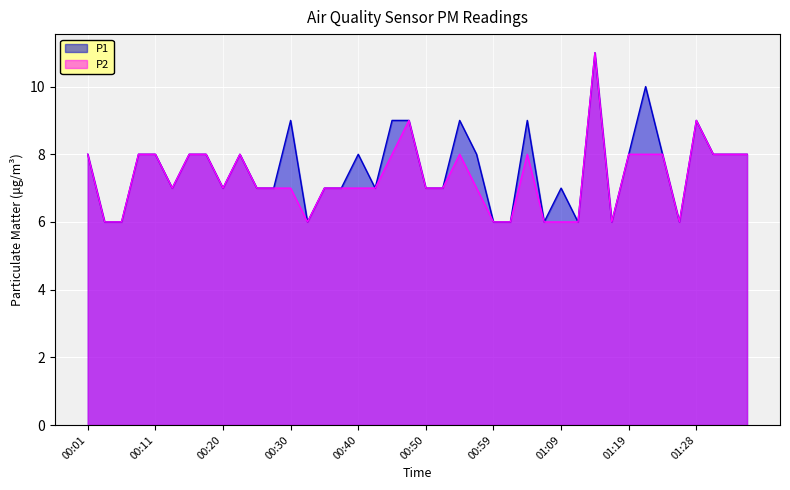

What is the difference between the second highest and second lowest values in the P2 series?

3